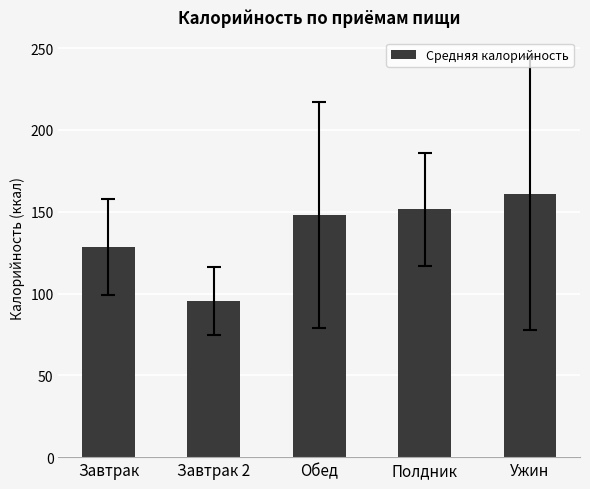

How many categories are shown in the chart?

5